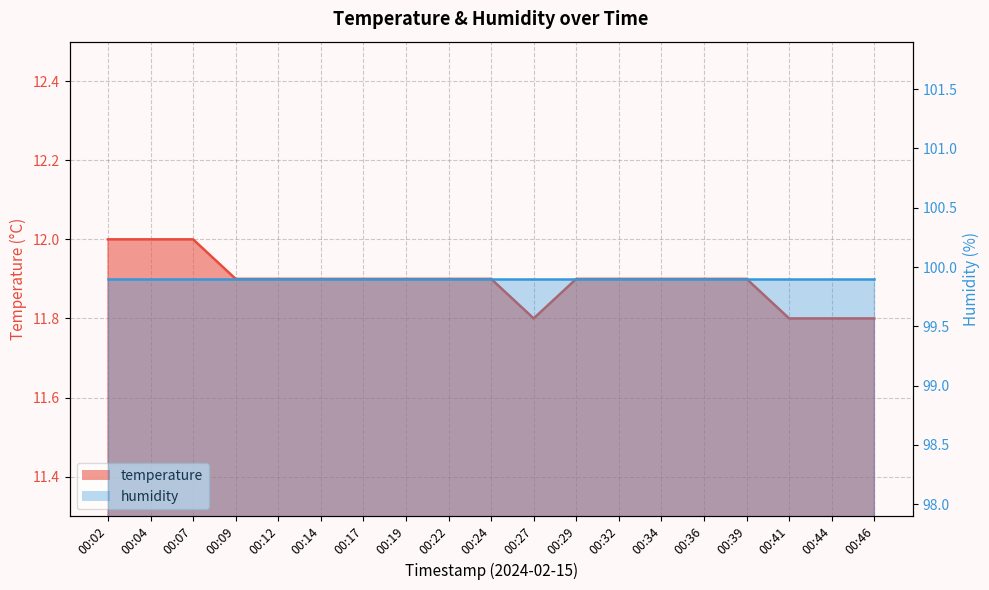

The value at 00:41 is 18.6. True or false?

False